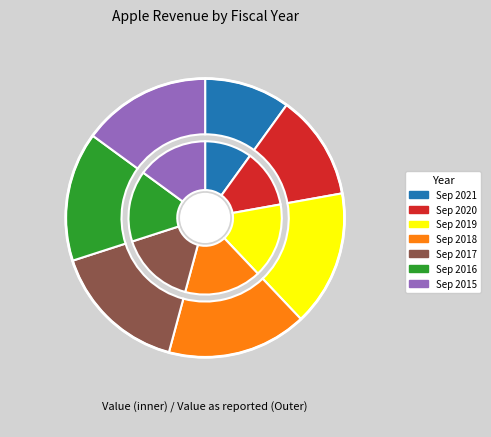

Is there a majority slice in this chart?

No